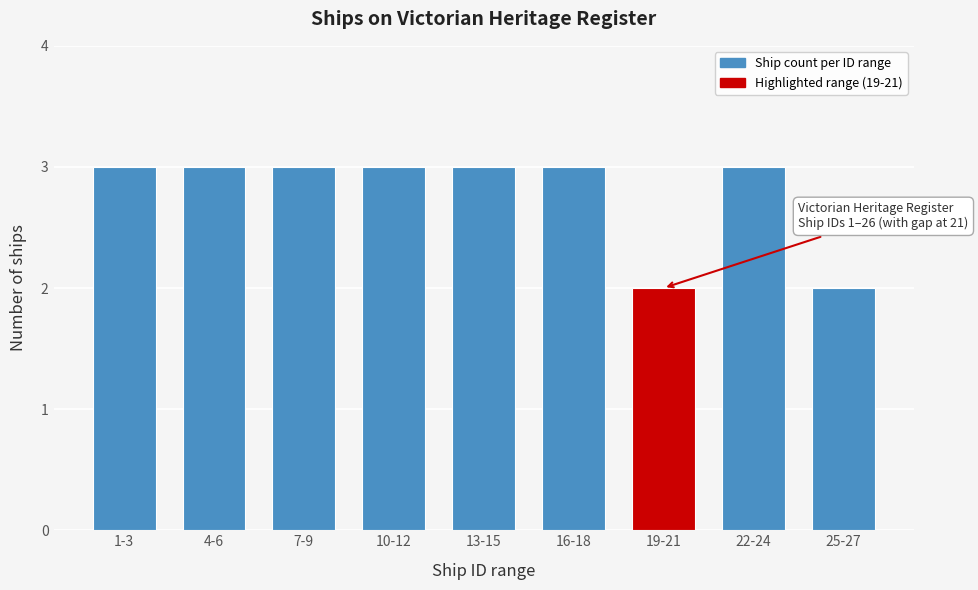

Reading left to right, what are all the values shown in this chart?

1-3=3	4-6=3	7-9=3	10-12=3	13-15=3	16-18=3	19-21=2	22-24=3	25-27=2